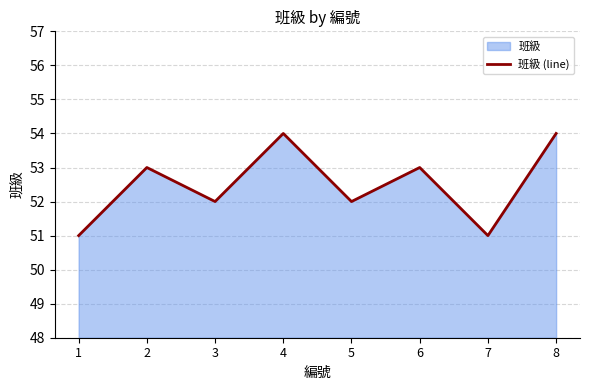

At which category does the chart reach its minimum across all series?

1